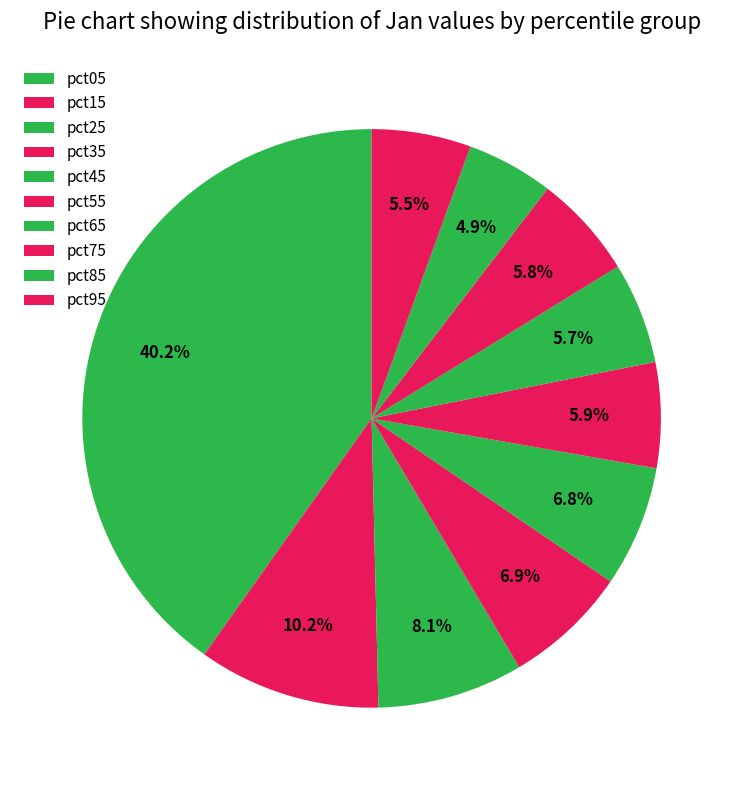

Count the number of slices in the pie.

10